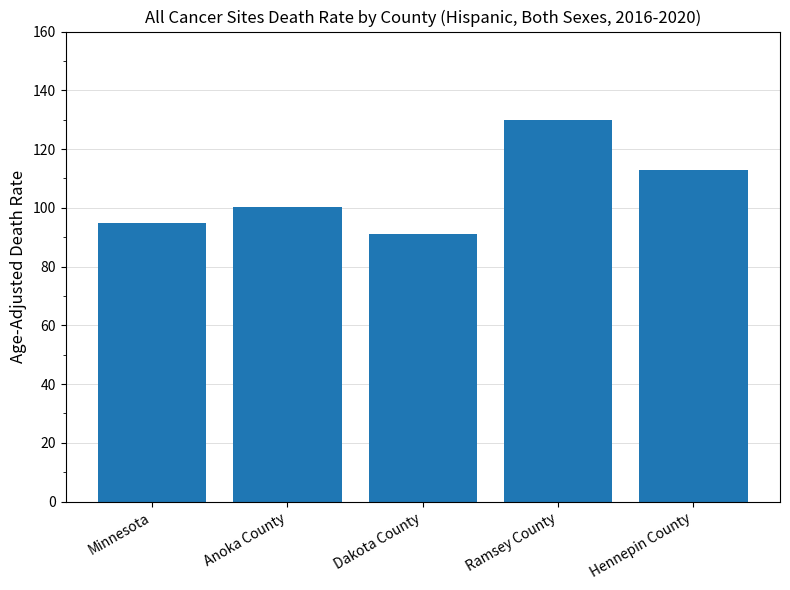

Where is the data nearest to the value 110?

Hennepin County